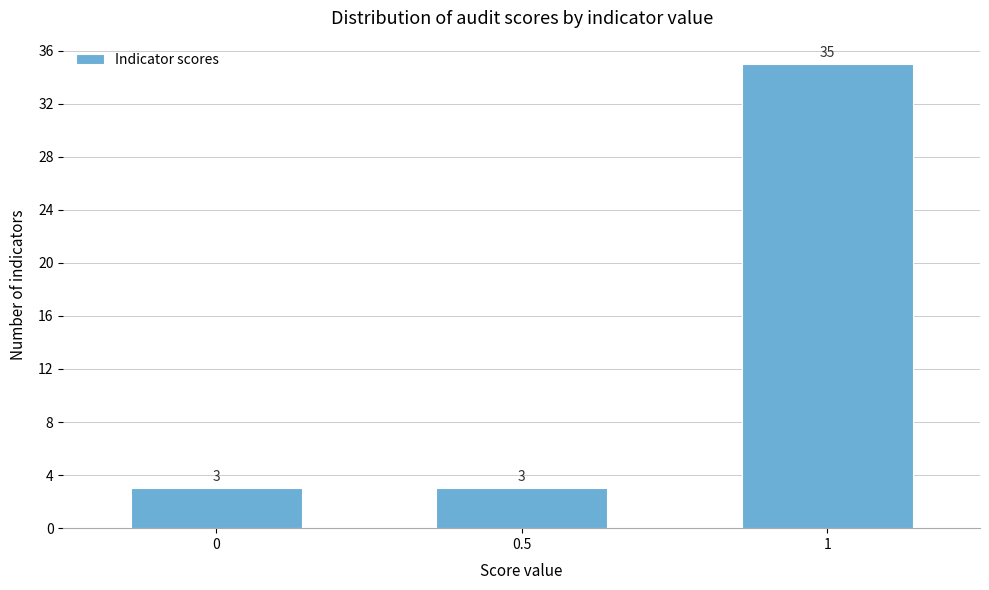

Reading left to right, extract all data points from this chart.

0=3	0.5=3	1=35